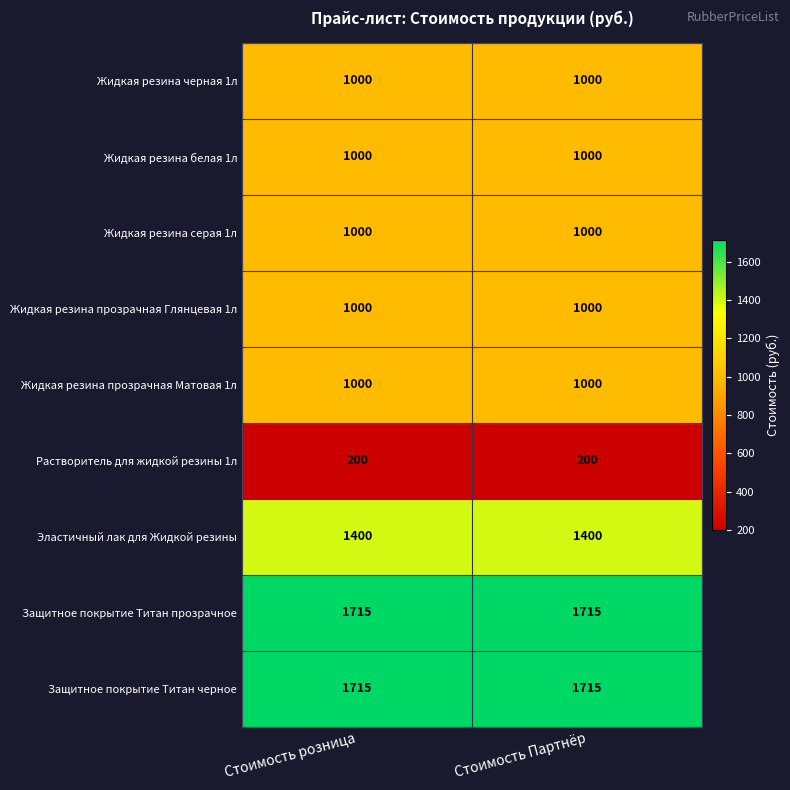

What is the approximate value of Жидкая резина прозрачная Глянцевая 1л at Стоимость Партнёр?

1000